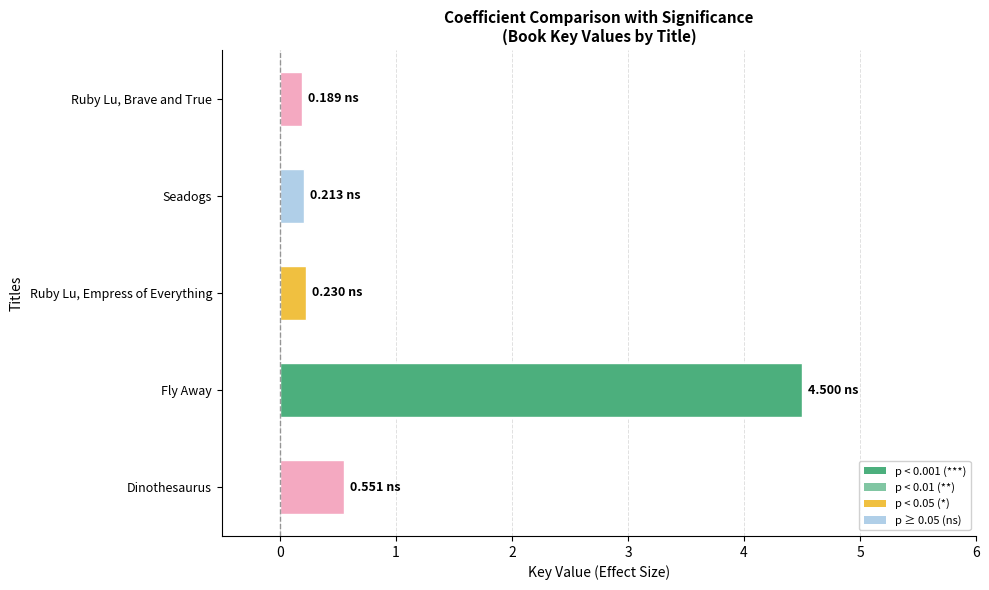

What is the sum of all values?

5.7